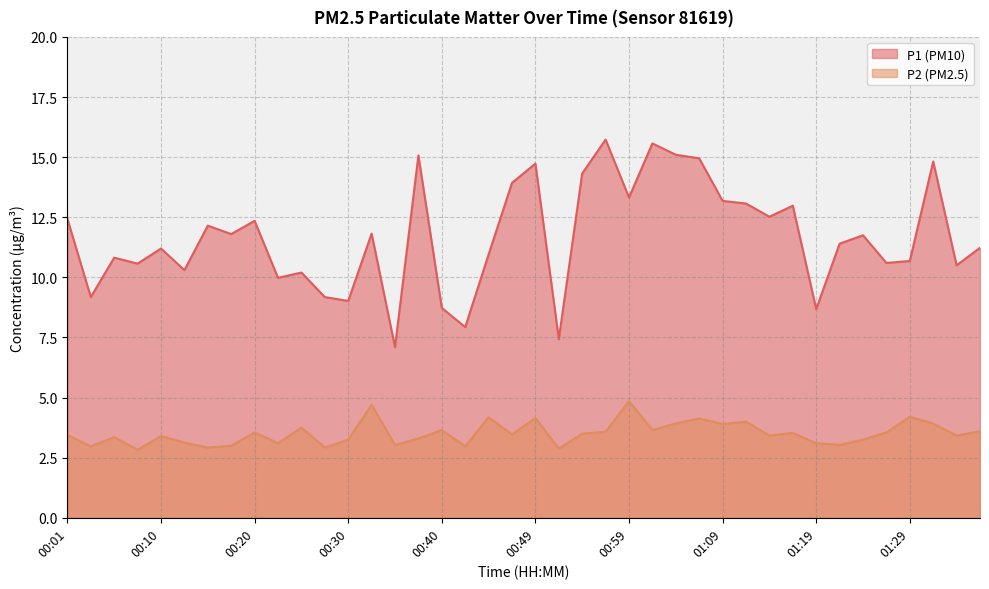

What is the label of the 17th point from the left?

00:40